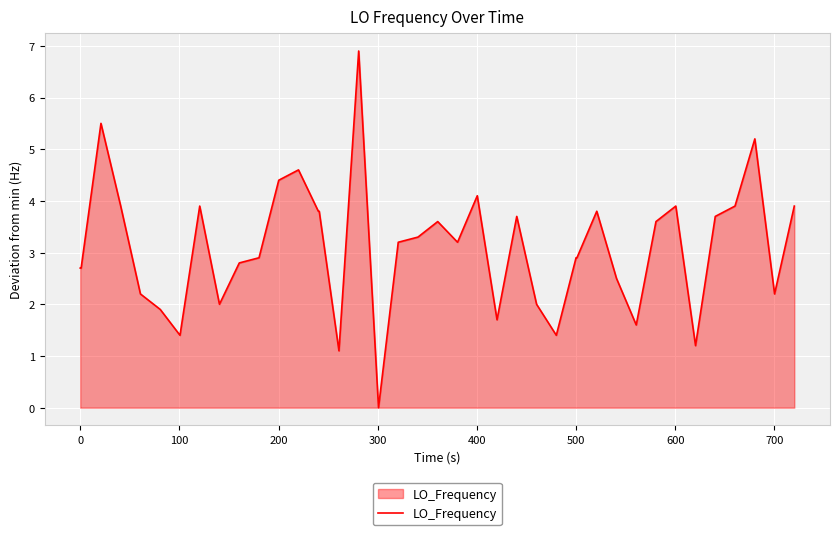

What is the maximum value shown in the chart?

6.9